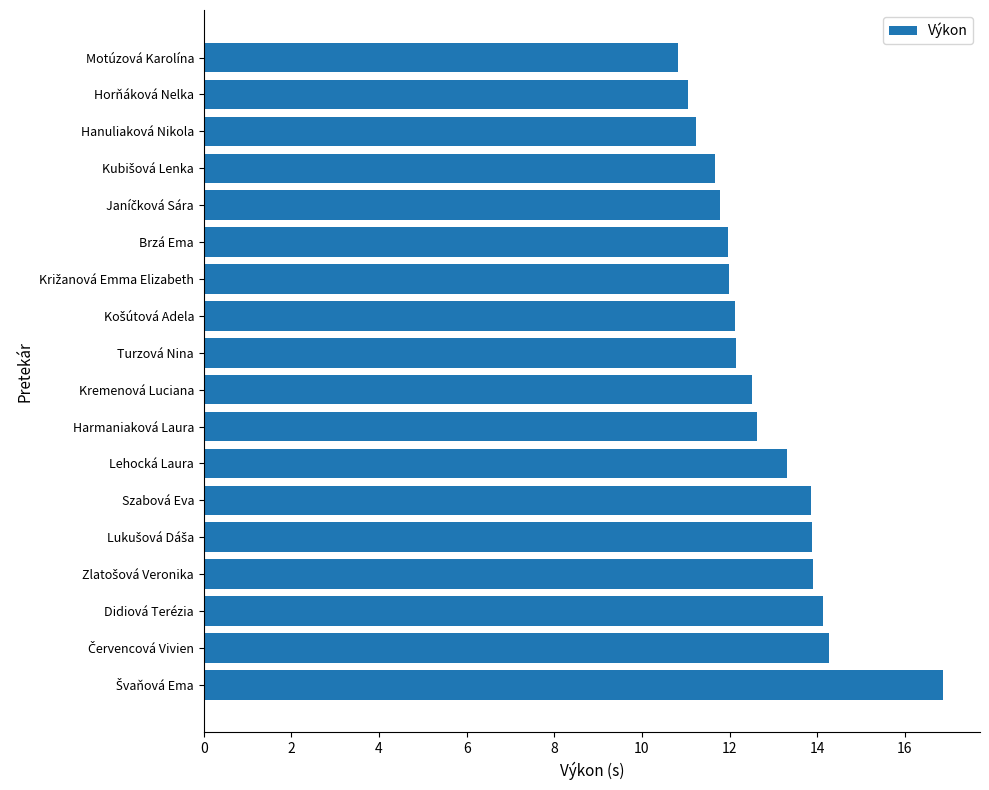

Between Brzá Ema and Kremenová Luciana, which is larger?

Kremenová Luciana